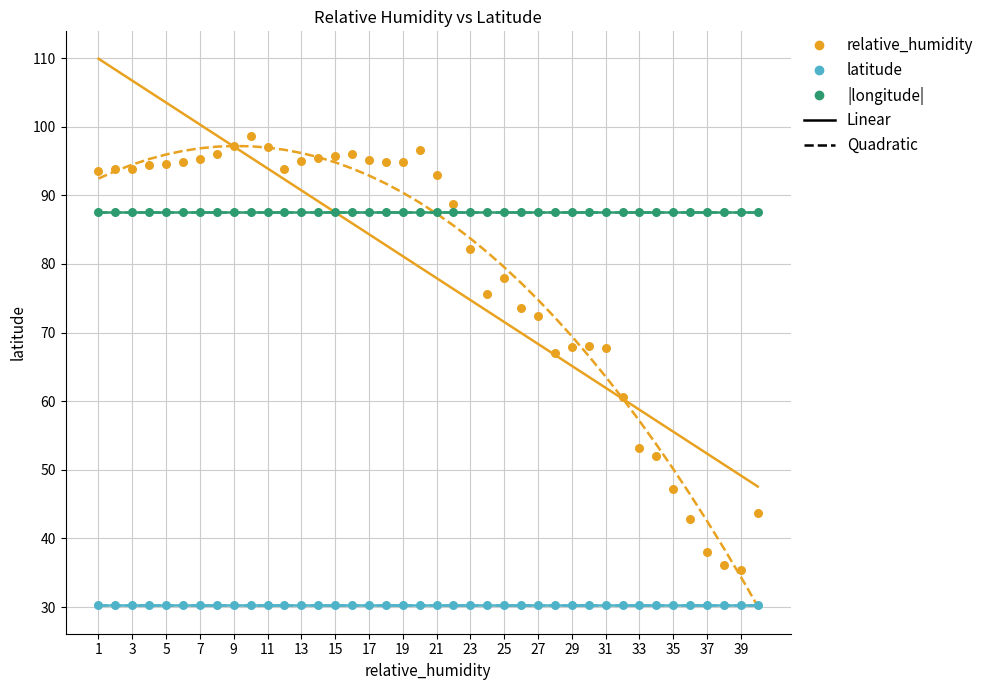

Which series contains the highest Y value?

relative_humidity